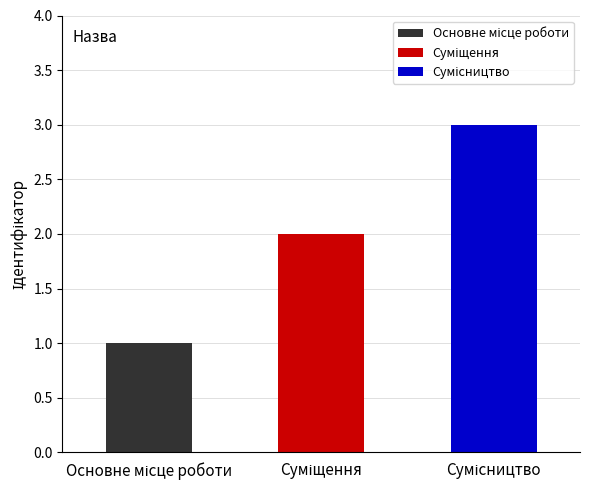

What position from the left is Суміщення?

2